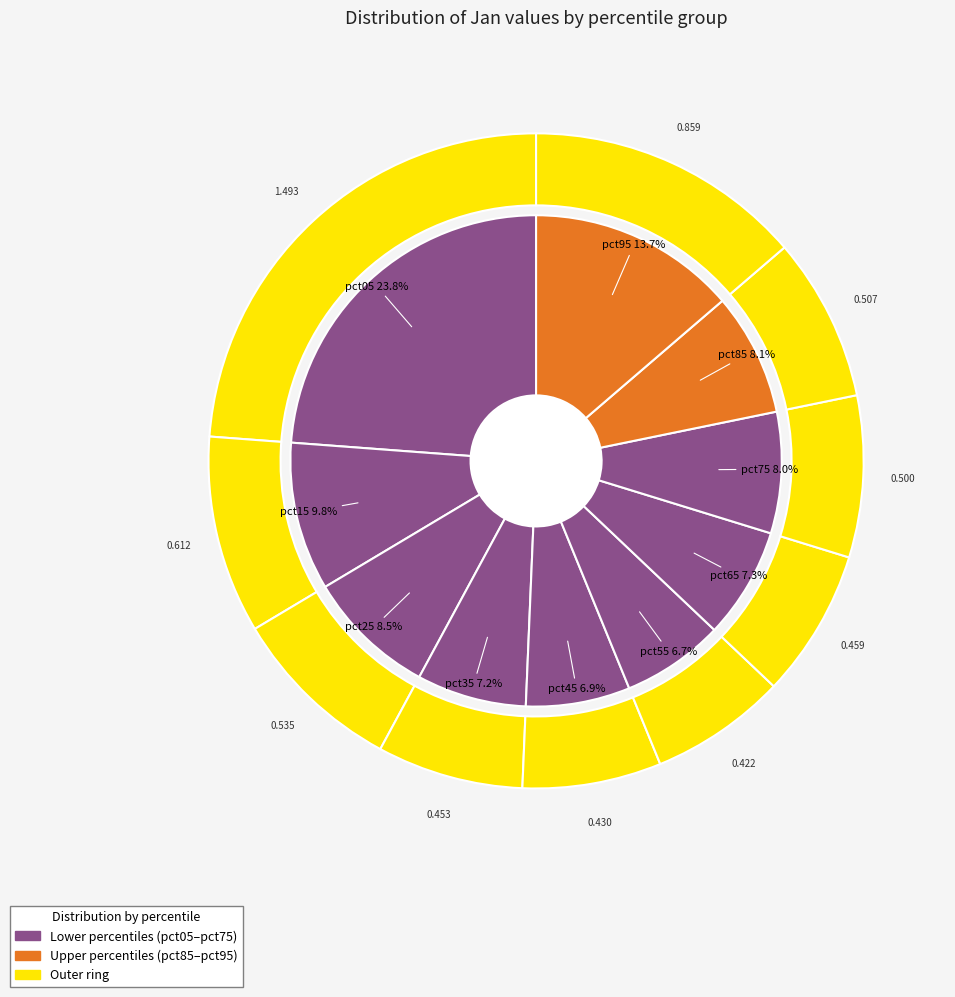

Rank the categories by value from lowest to highest.

pct55, pct45, pct35, pct65, pct75, pct85, pct25, pct15, pct95, pct05